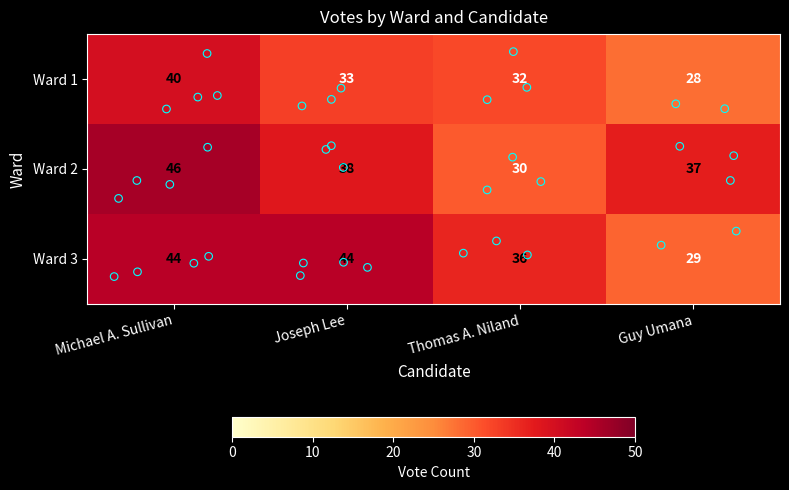

The Ward 1 series shows 32 at Thomas A. Niland. True or false?

True